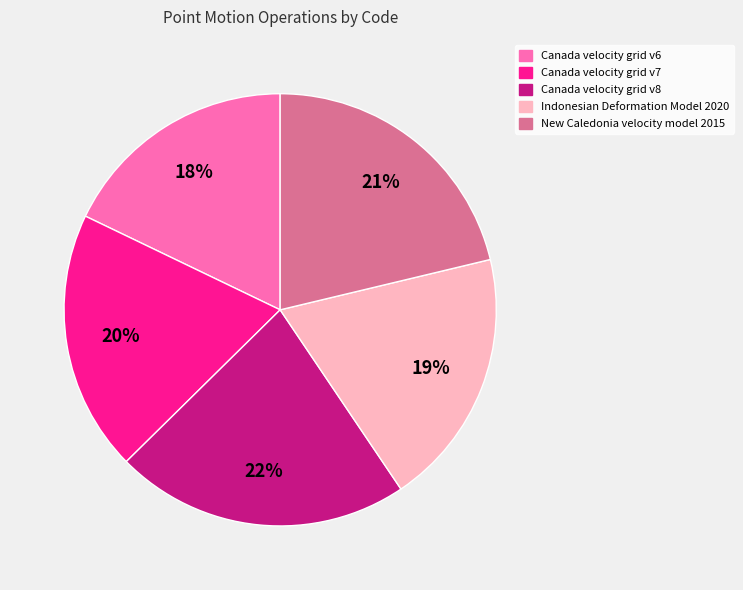

True or false: Canada velocity grid v6 accounts for 18% of the total.

True